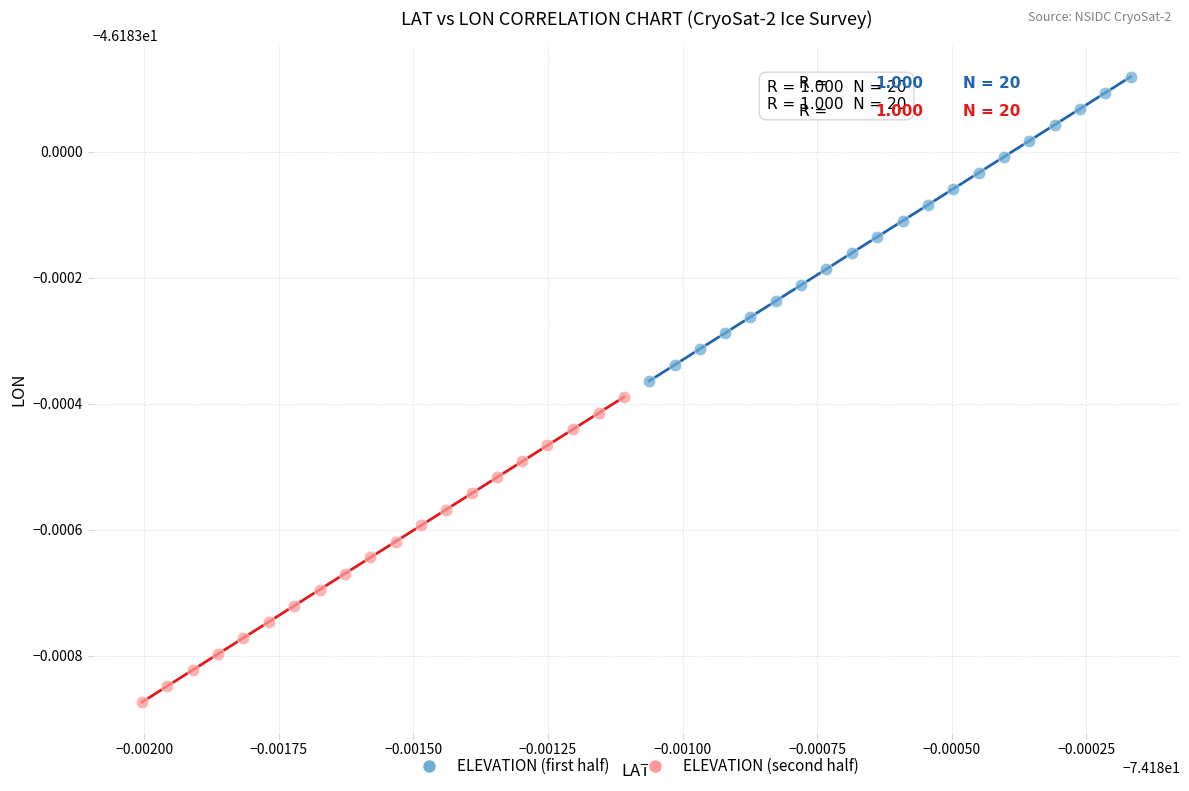

What are all the series names shown in the legend?

ELEVATION (first half), ELEVATION (second half)